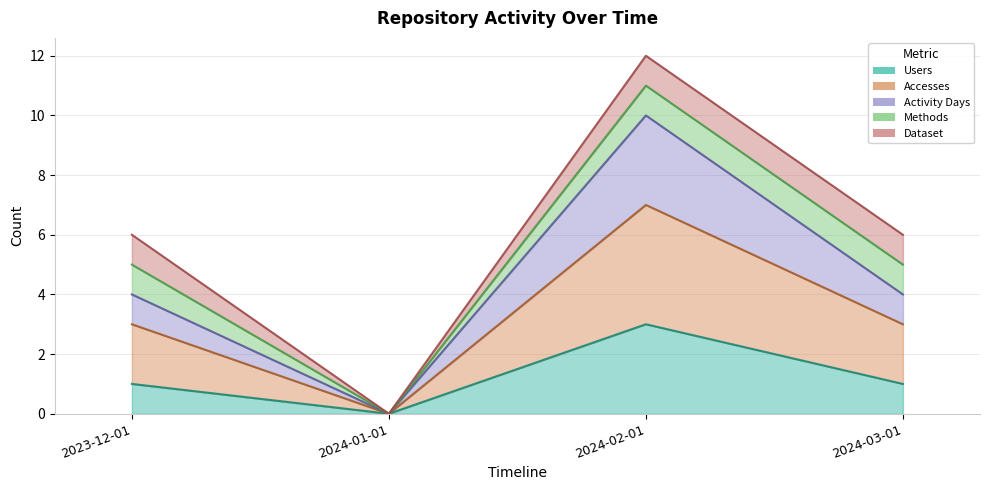

What is the label of the 4th point from the right?

2023-12-01